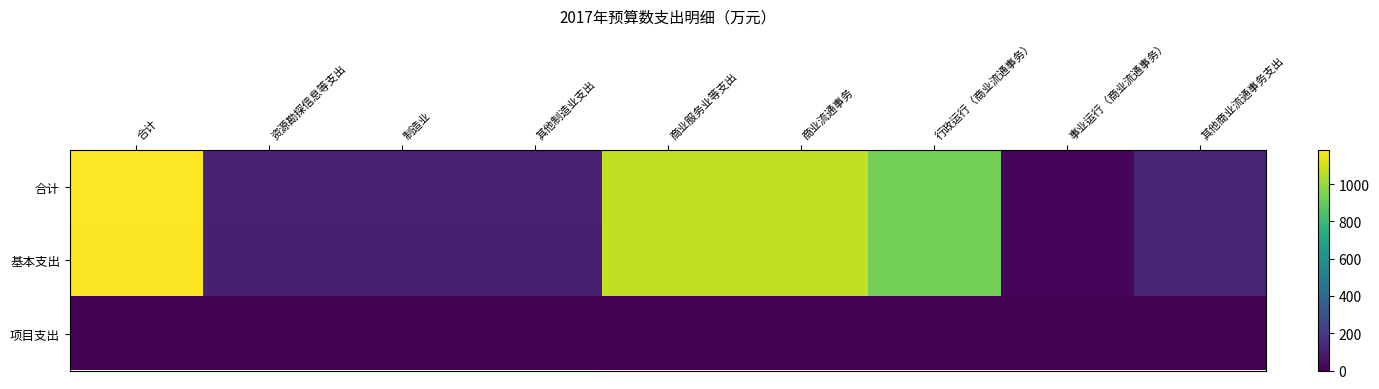

At which category is the sum across all series the highest?

合计